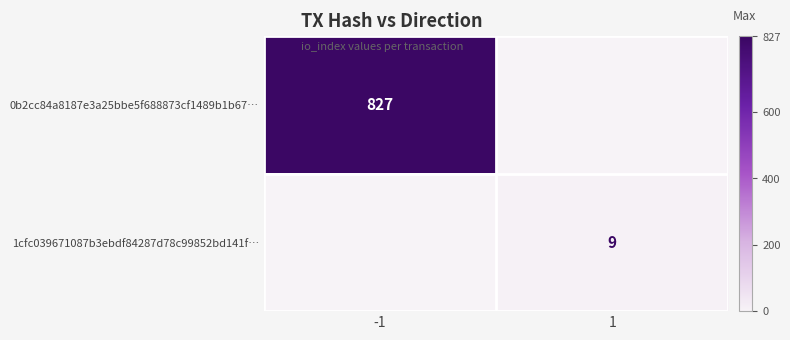

What is the total value across all series at -1?

827